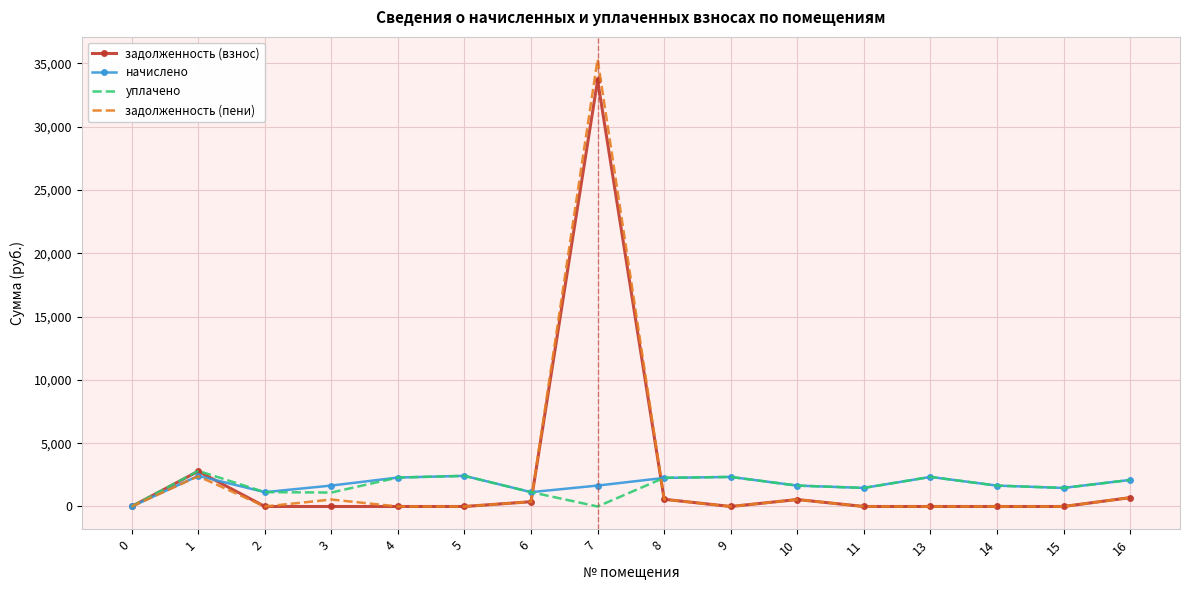

What is the difference between the second highest and minimum values in the начислено series?

2419.6